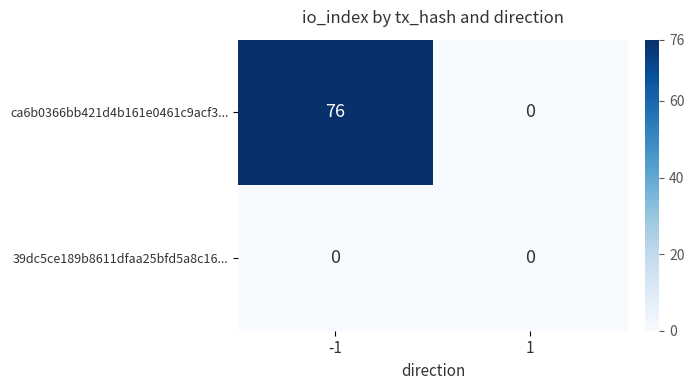

At how many categories does at least one series exceed 69?

1